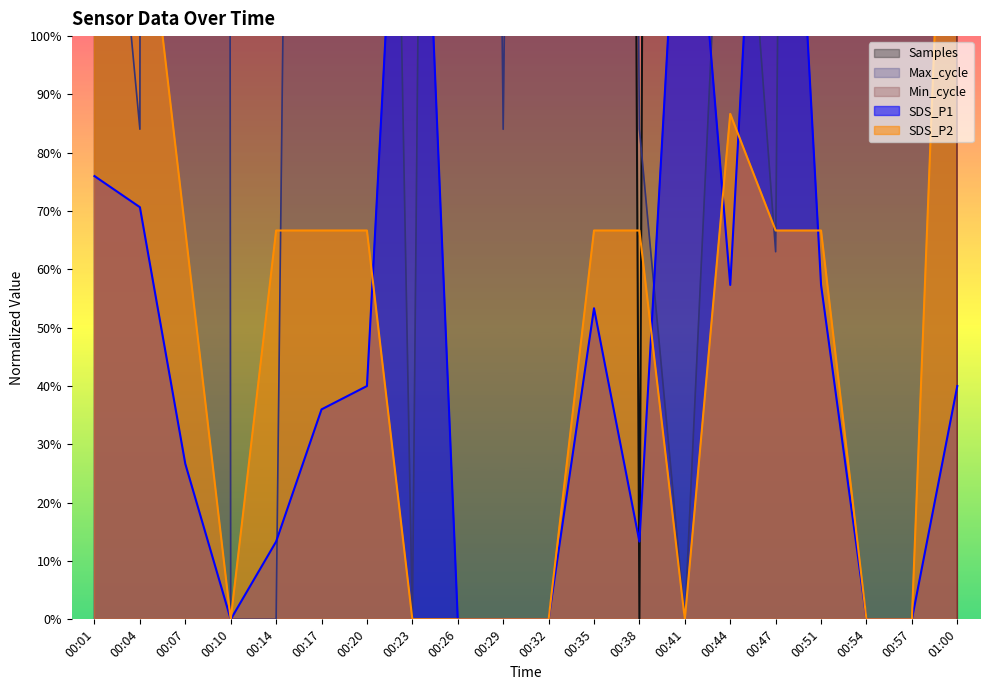

True or false: Max_cycle has a value of 735.3 at 00:32.

True